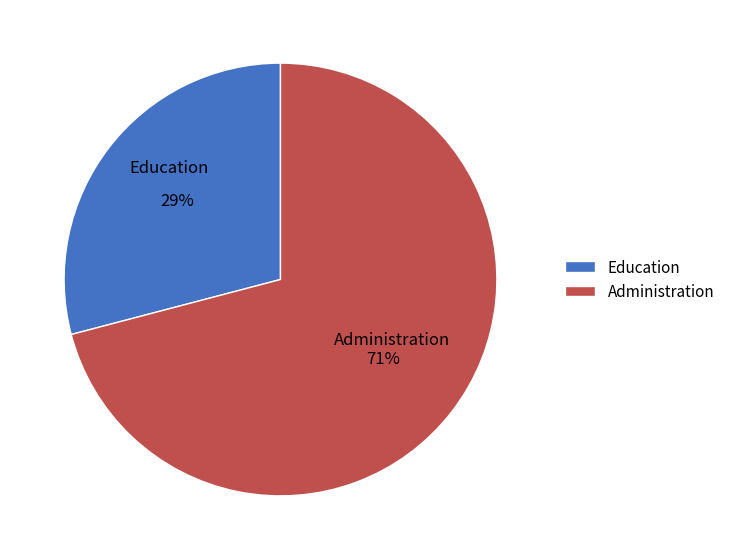

To the nearest percent, what is the combined percentage of Administration and Education?

100%